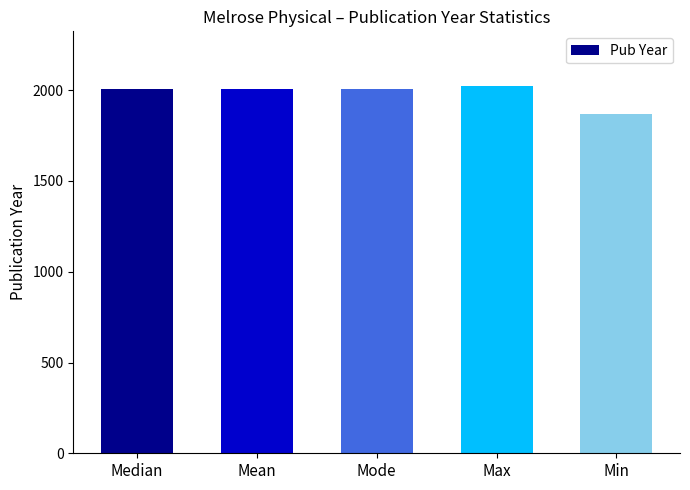

What is the smallest value displayed?

1867